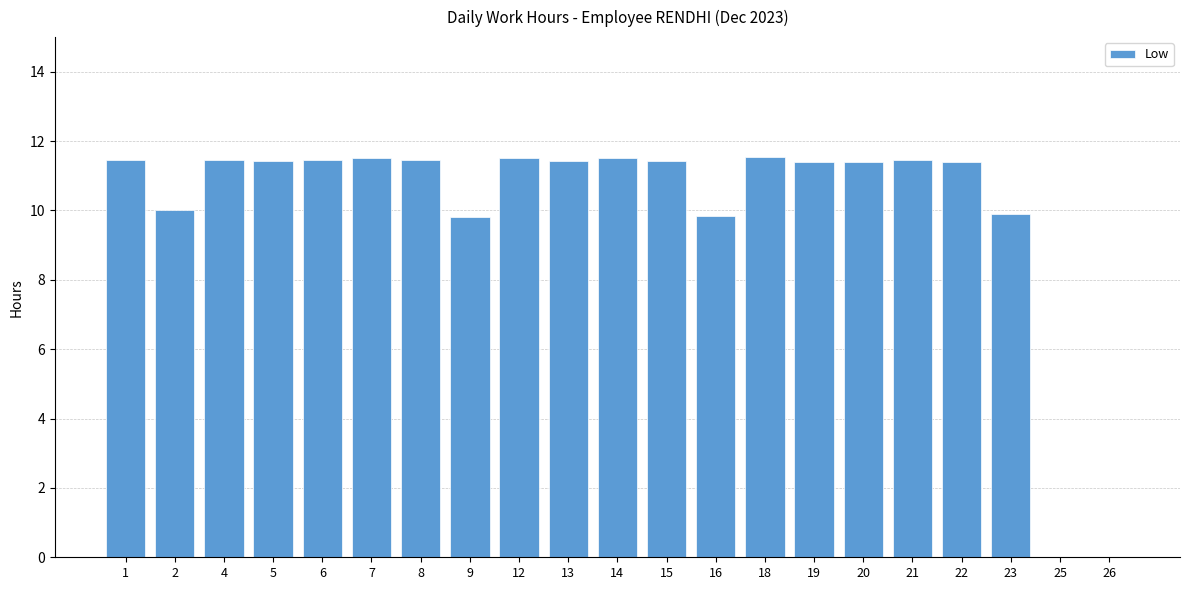

The chart shows a value of -7.6 at 25. True or false?

False